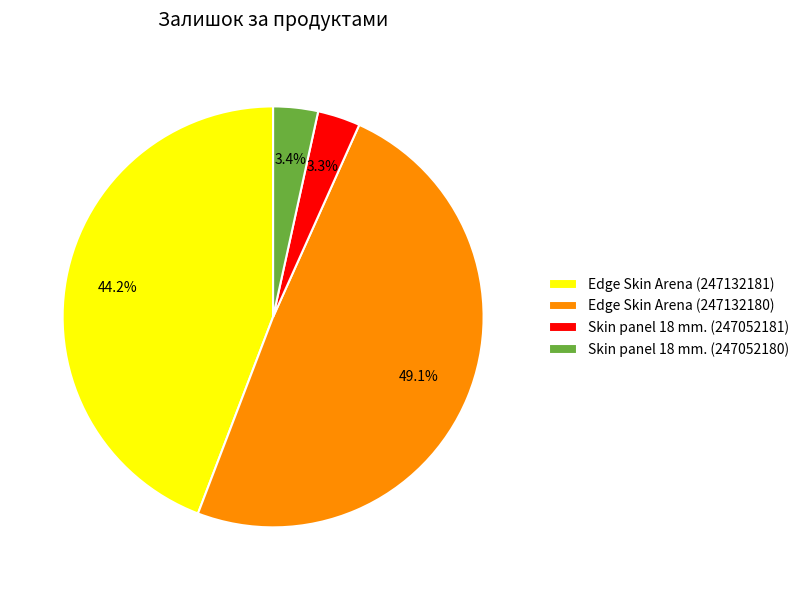

What percentage is NOT represented by Edge Skin Arena (247132181)?

55.8%